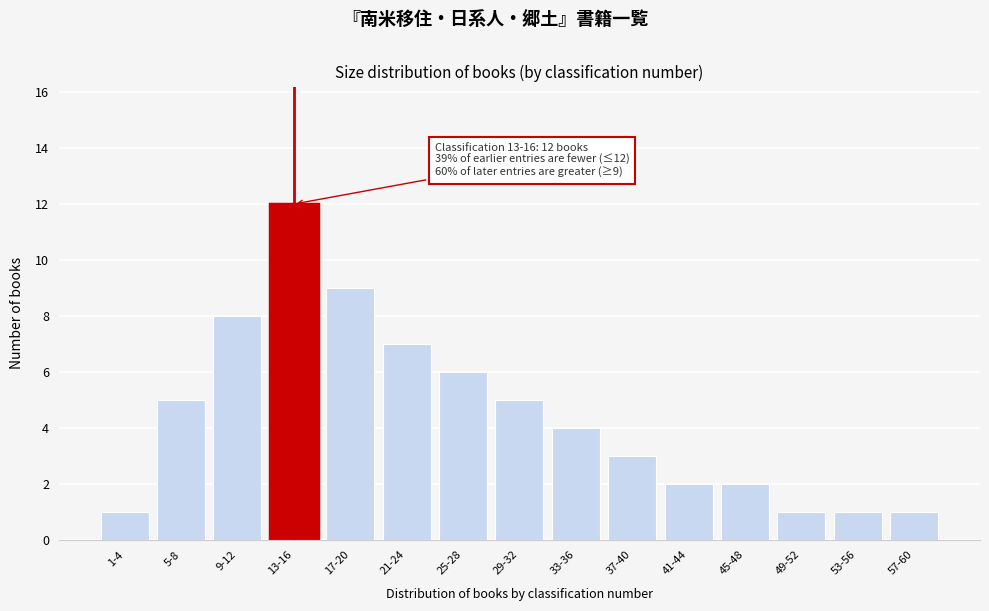

Reading left to right, list all the values displayed in this chart.

1	5	8	12	9	7	6	5	4	3	2	2	1	1	1